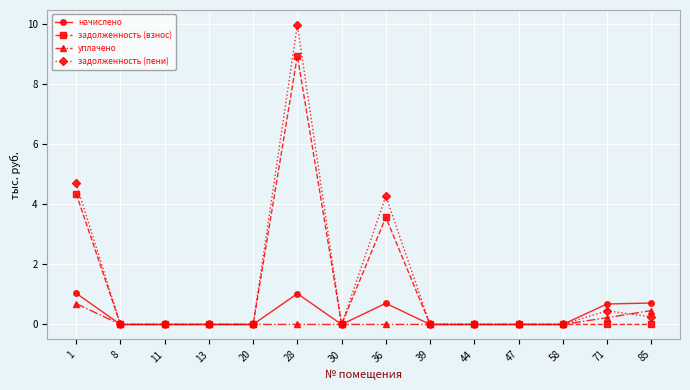

Between 1 and 30, which series saw the biggest shift?

задолженность (пени)